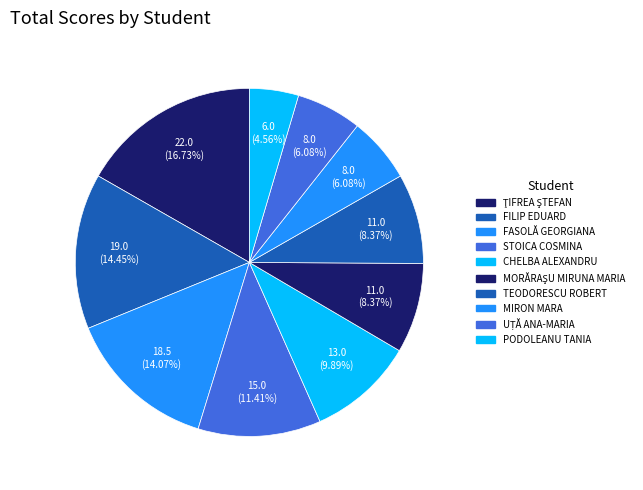

Count the number of slices in the pie.

10